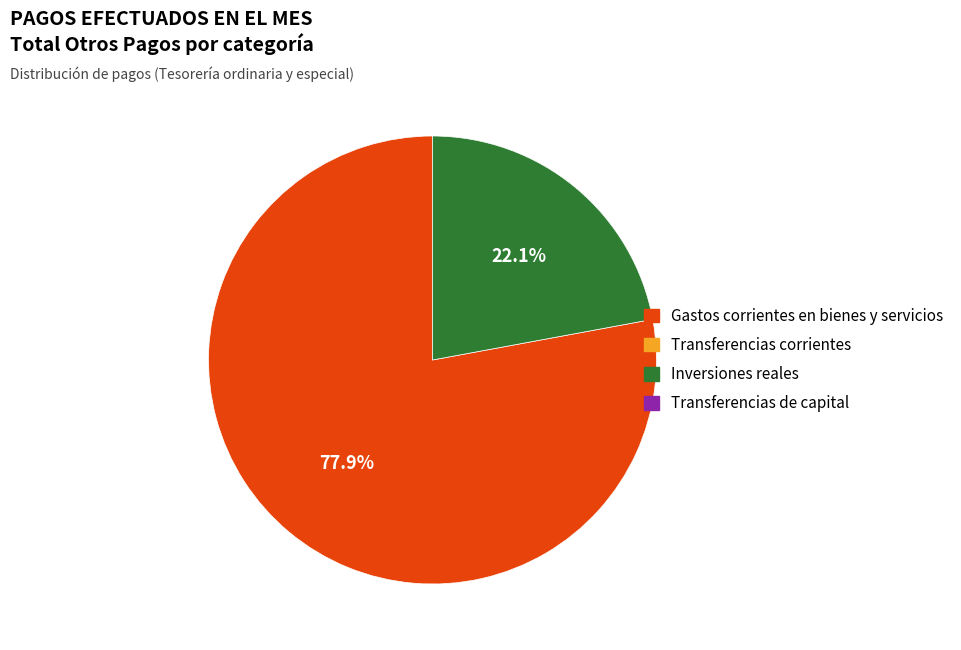

Count the number of slices in the pie.

2